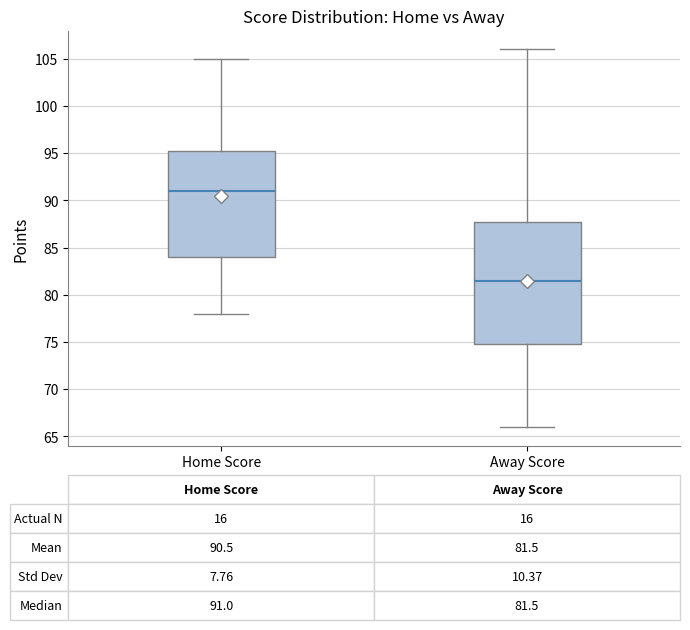

Which box's median line is the highest?

Home Score